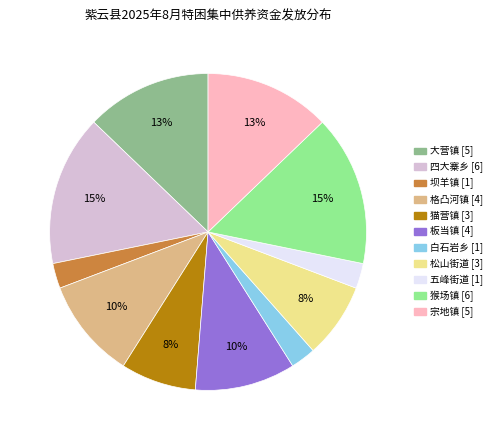

Is it true that 猫营镇 is 1% of the pie?

False